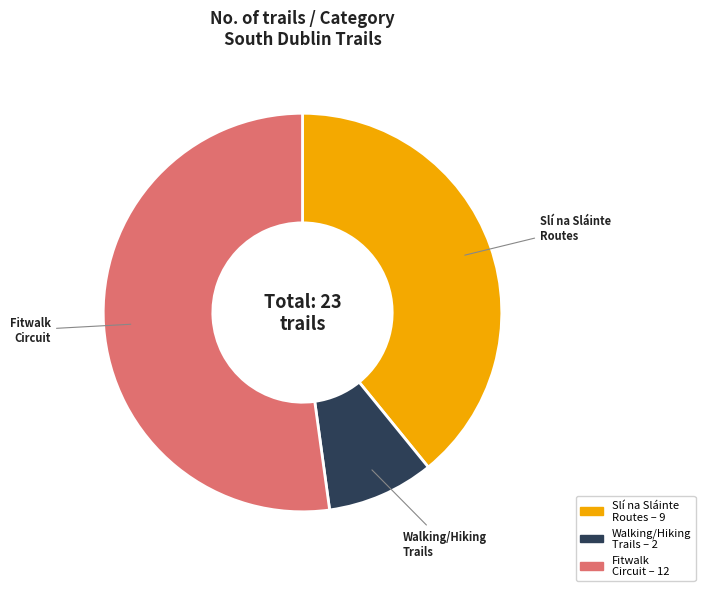

Is there a majority slice in this chart?

Yes